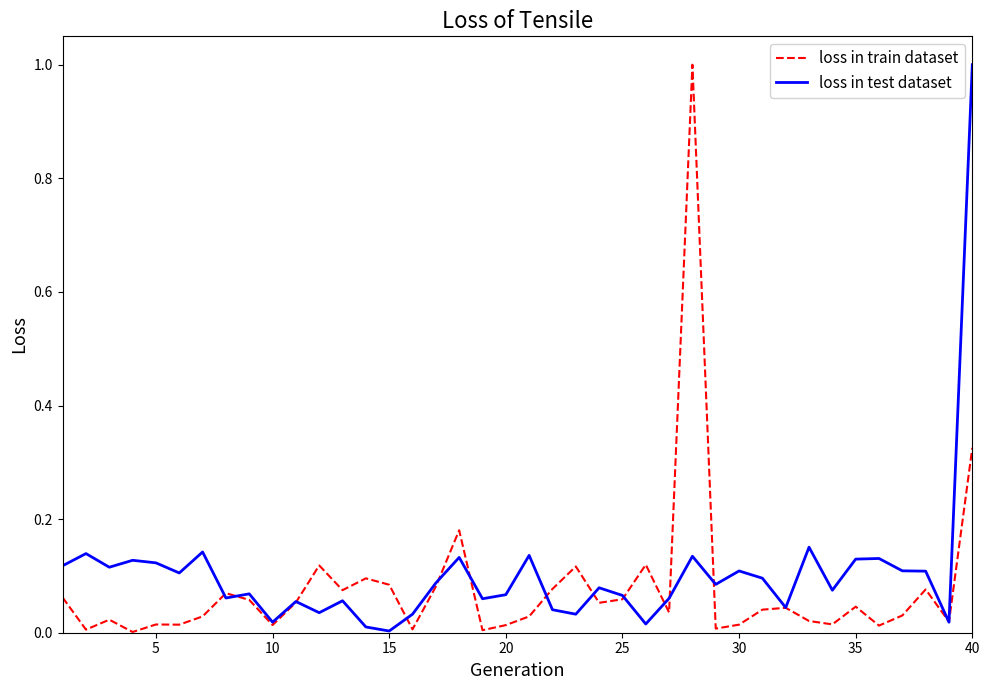

How many series are shown in this chart?

2